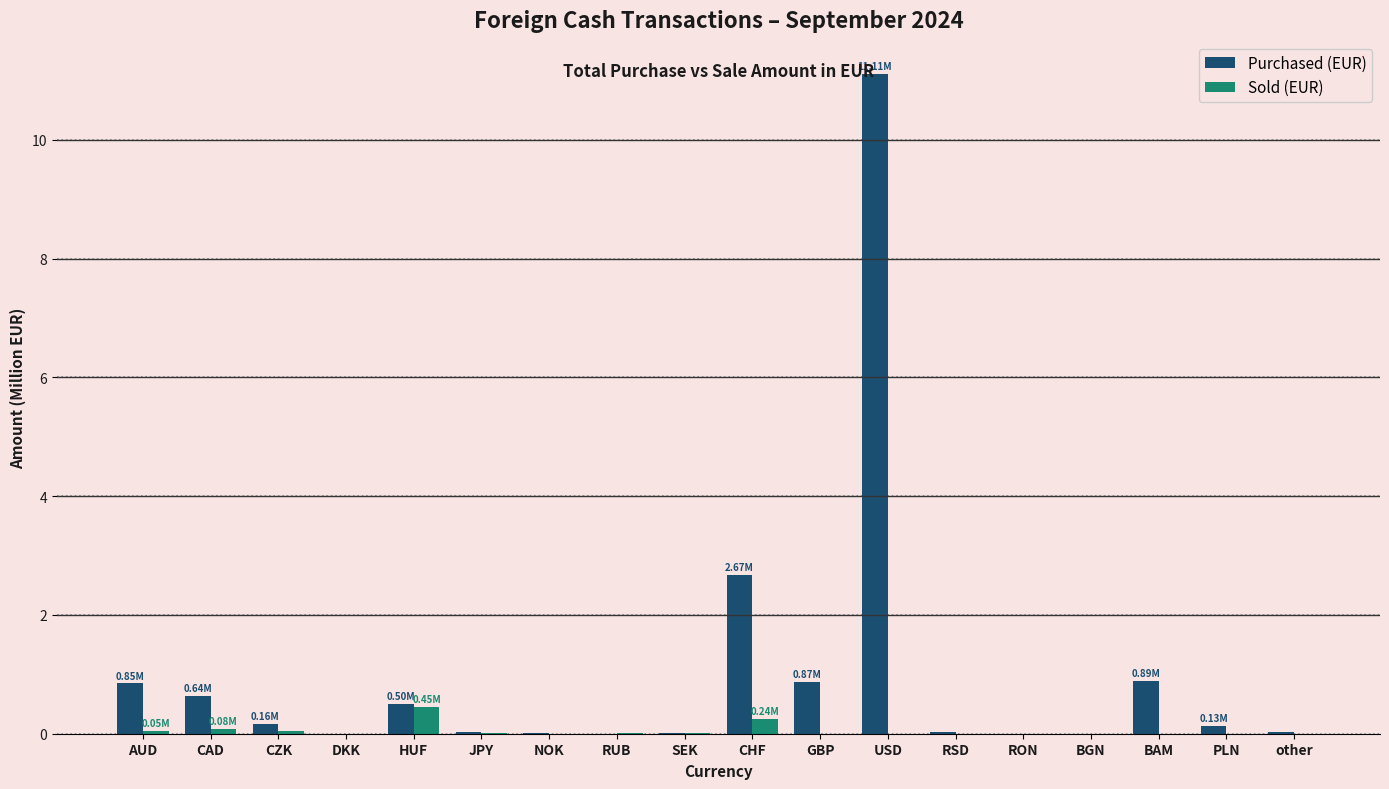

At which label is Purchased (EUR) closest to 5?

CHF